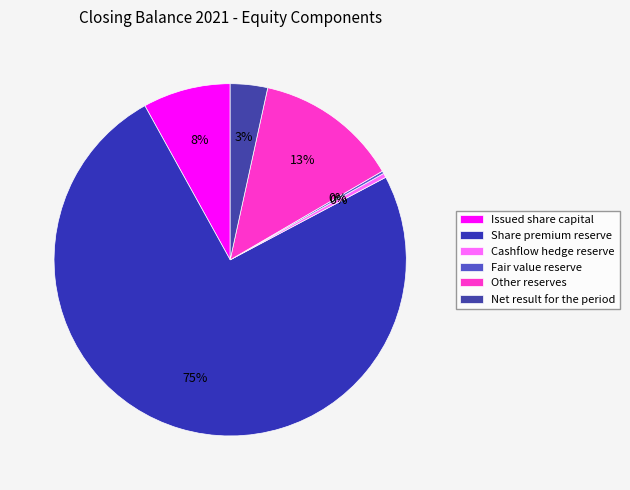

Which category accounts for the majority?

Share premium reserve